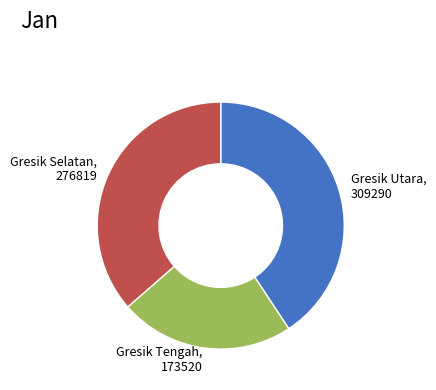

Is the sum of Gresik Tengah, 173520 and Gresik Utara, 309290 greater than half?

Yes